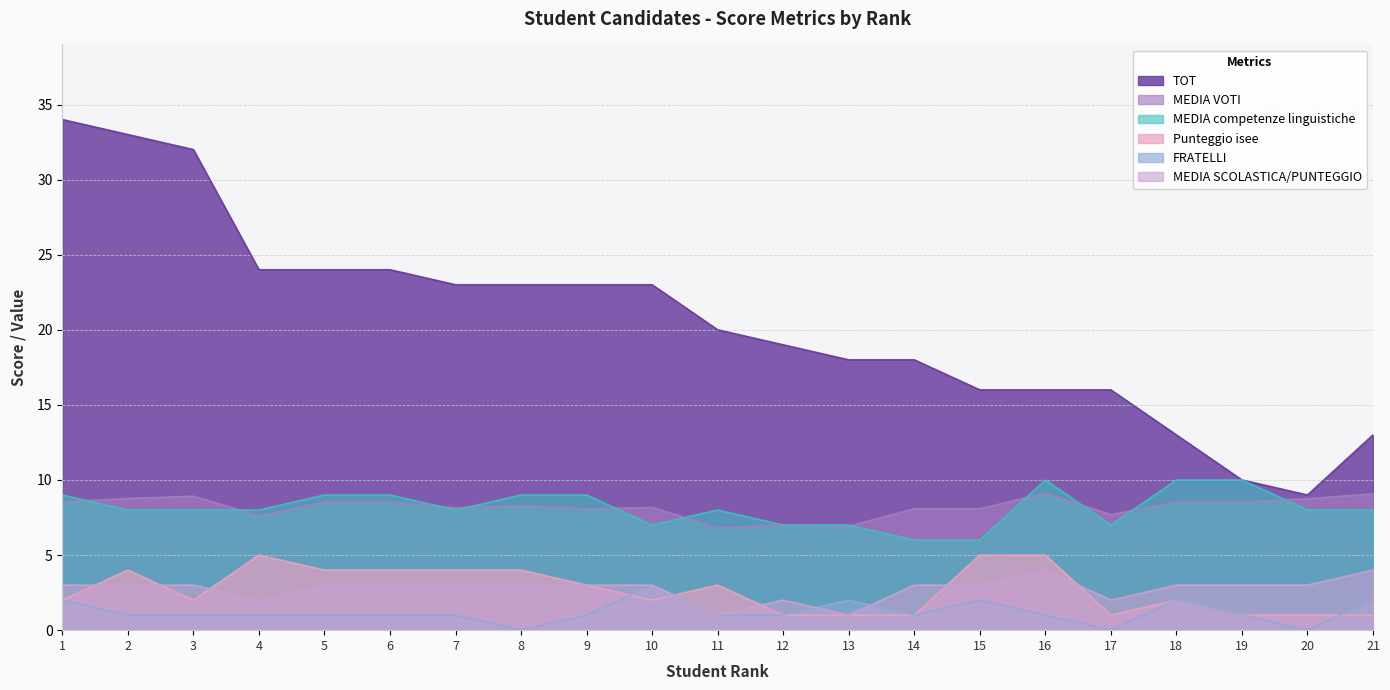

Where does the FRATELLI series first go above 1?

1